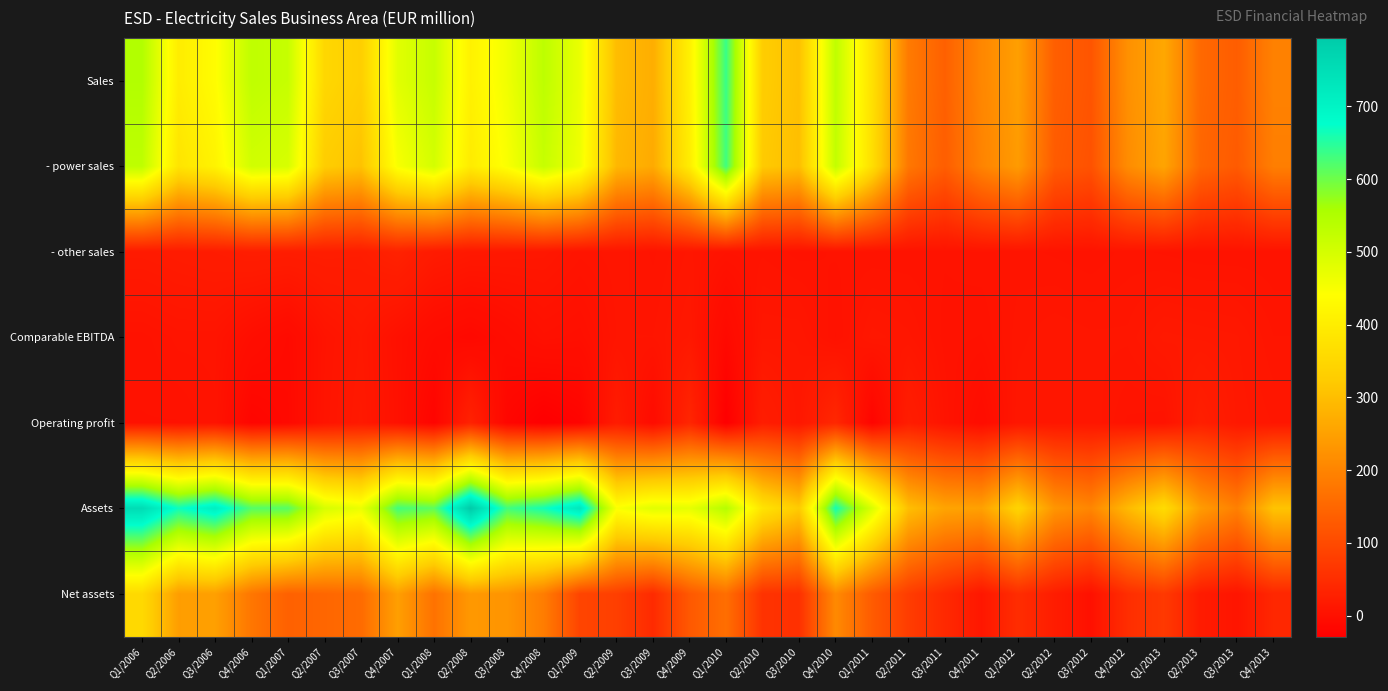

List the series in order of their peak value, lowest first.

Comparable EBITDA, - other sales, Operating profit, Net assets, - power sales, Sales, Assets